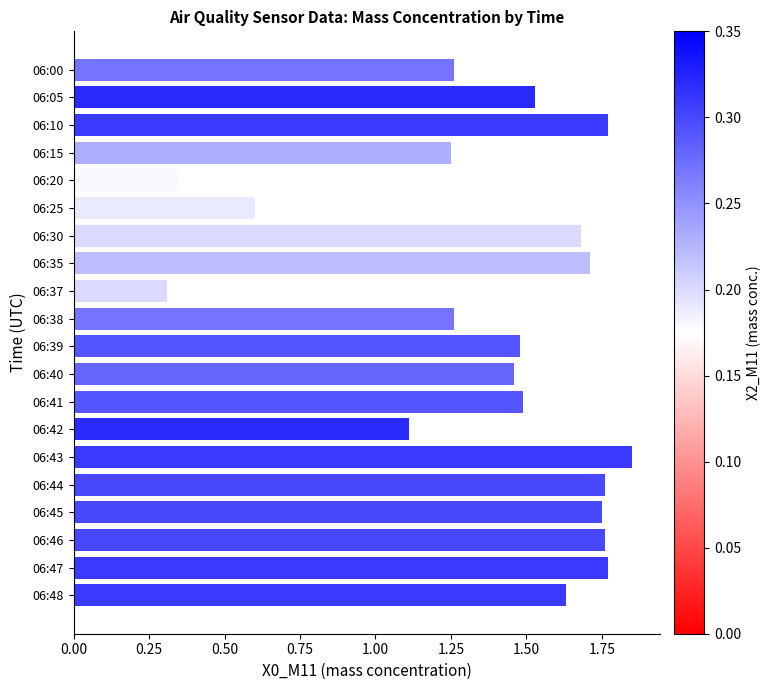

At which category does the chart reach its minimum across all series?

06:37